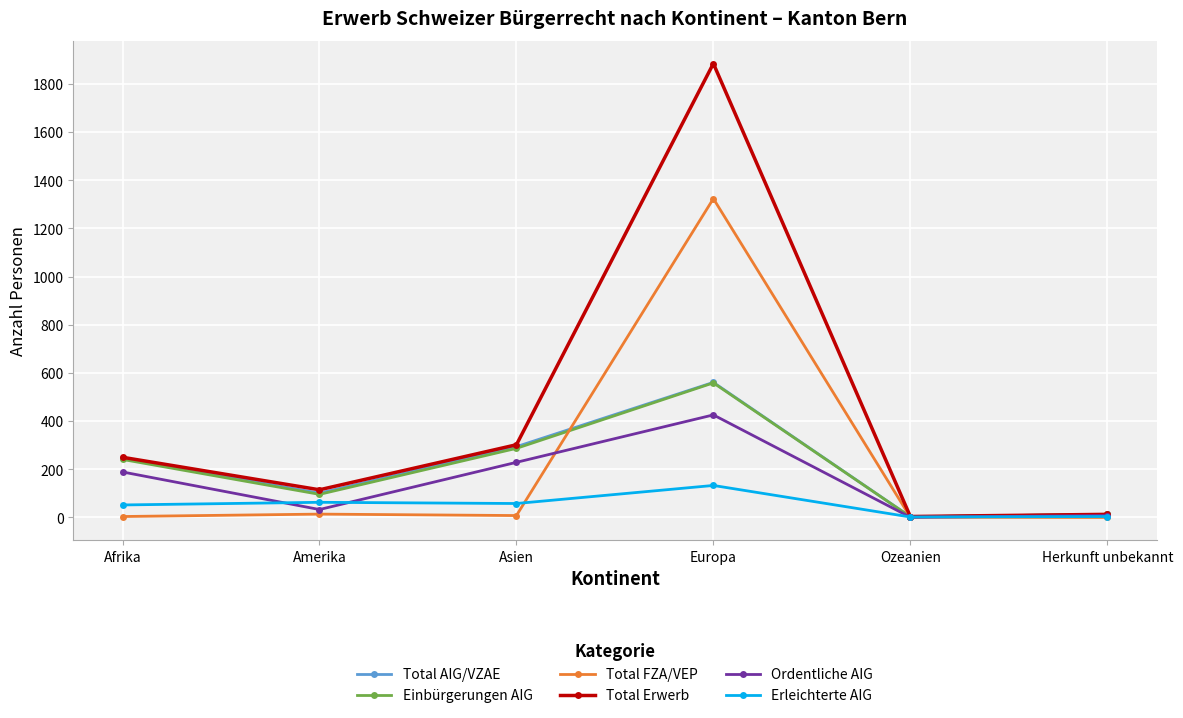

What value does the Ordentliche AIG series have at Afrika?

189